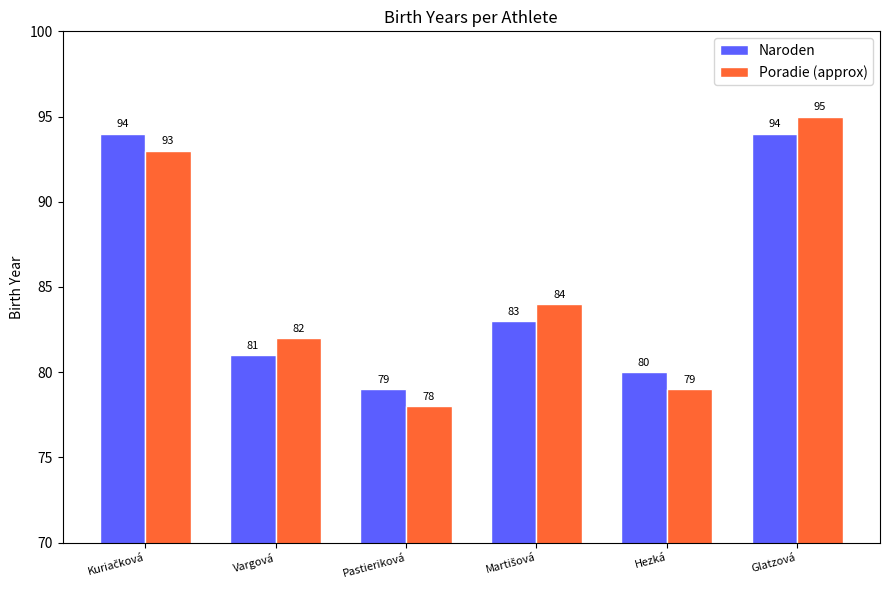

Which series has the widest spread of values?

Poradie (approx)